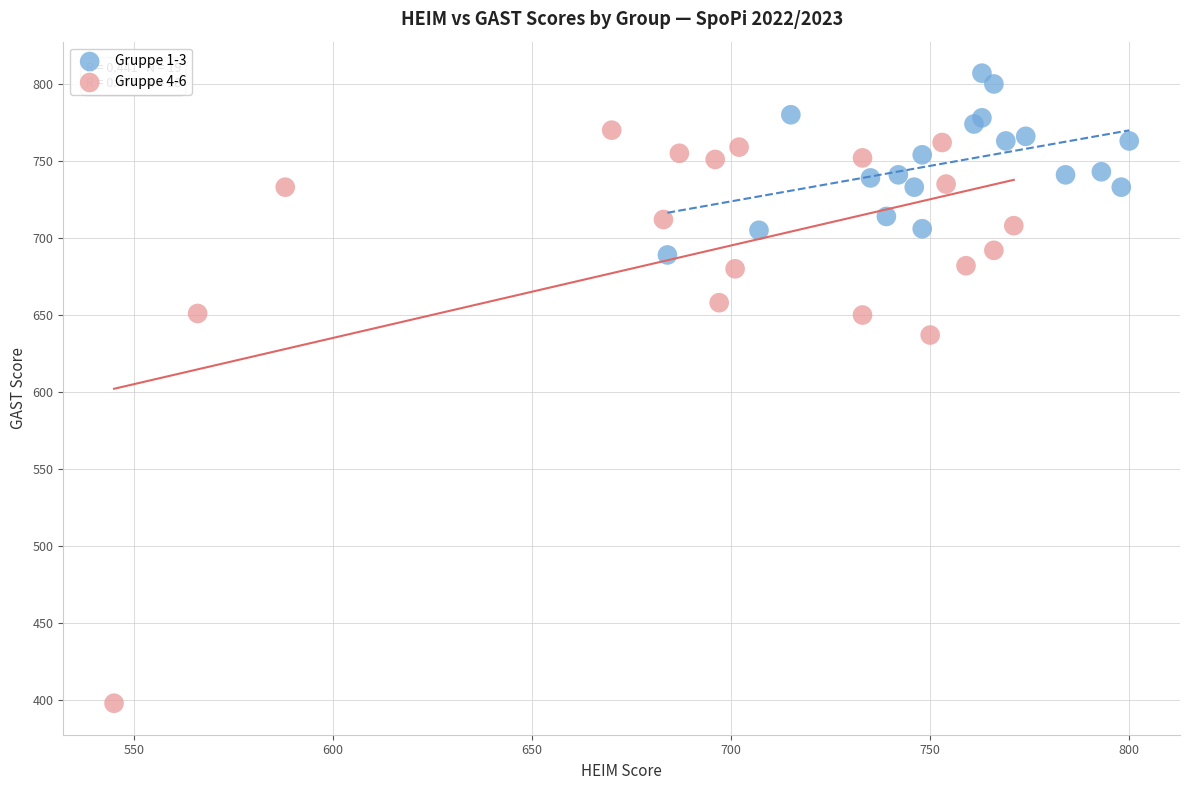

Which series has the largest Y range (max minus min)?

Gruppe 4-6